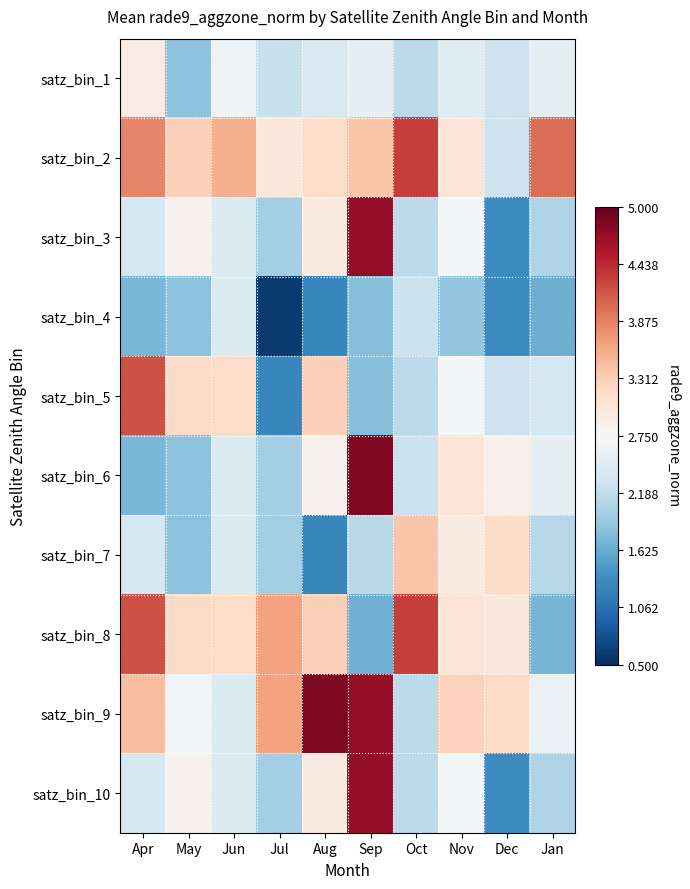

List the series in order of their peak value, lowest first.

satz_bin_4, satz_bin_1, satz_bin_7, satz_bin_5, satz_bin_2, satz_bin_8, satz_bin_3, satz_bin_10, satz_bin_6, satz_bin_9